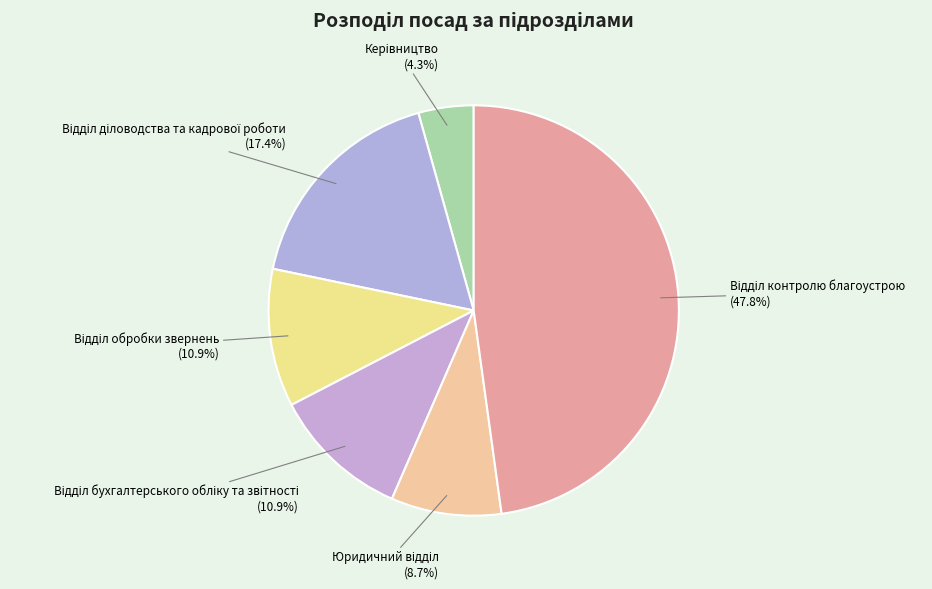

How many slices are in this pie chart?

6